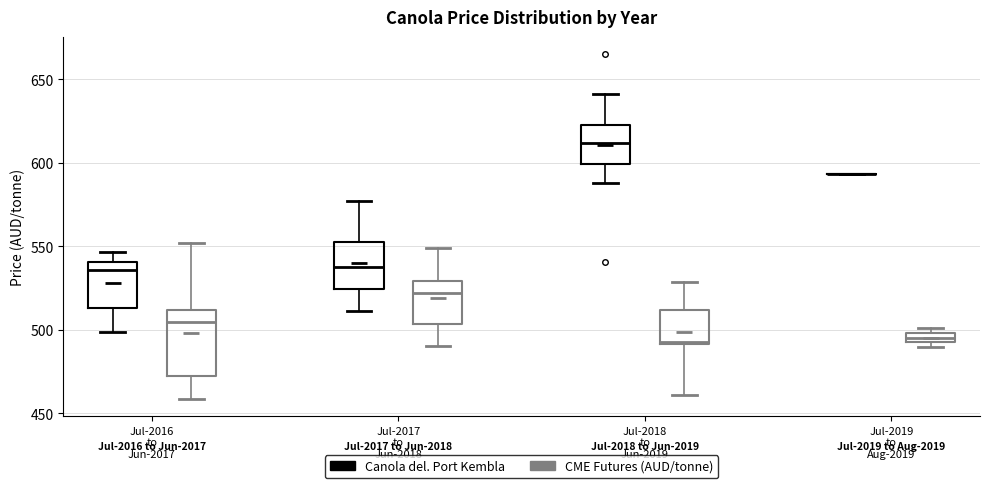

Comparing the boxes themselves (not the whiskers), which one is the tallest?

Jul-2016 to Jun-2017 (CME Futures (AUD/tonne))